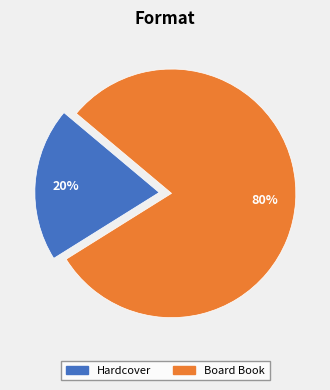

To the nearest percent, what portion does Hardcover represent?

20%